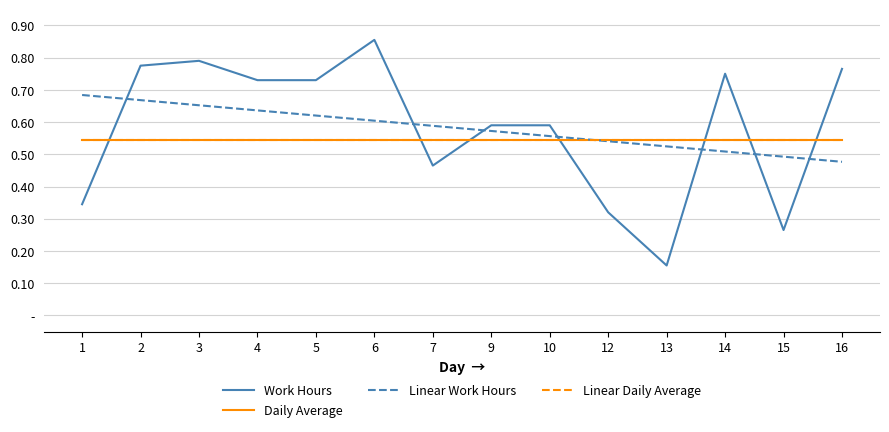

Is it true that Linear Daily Average equals 0.5 at 5?

True